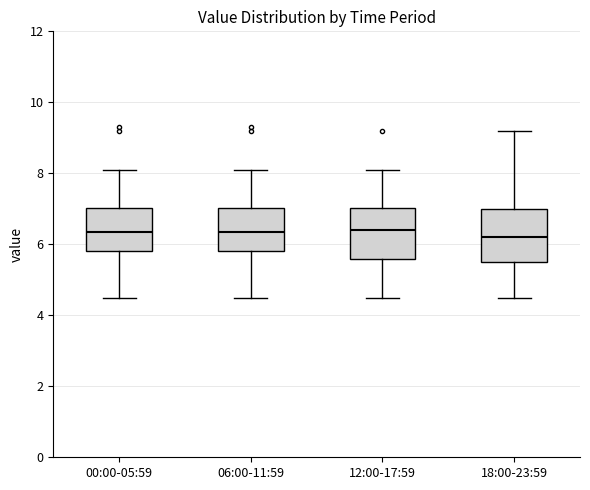

Where is the lower edge of the box for 06:00-11:59 on the y-axis? The values are not printed on the chart, so give them approximately, as read against the axis.

5.8